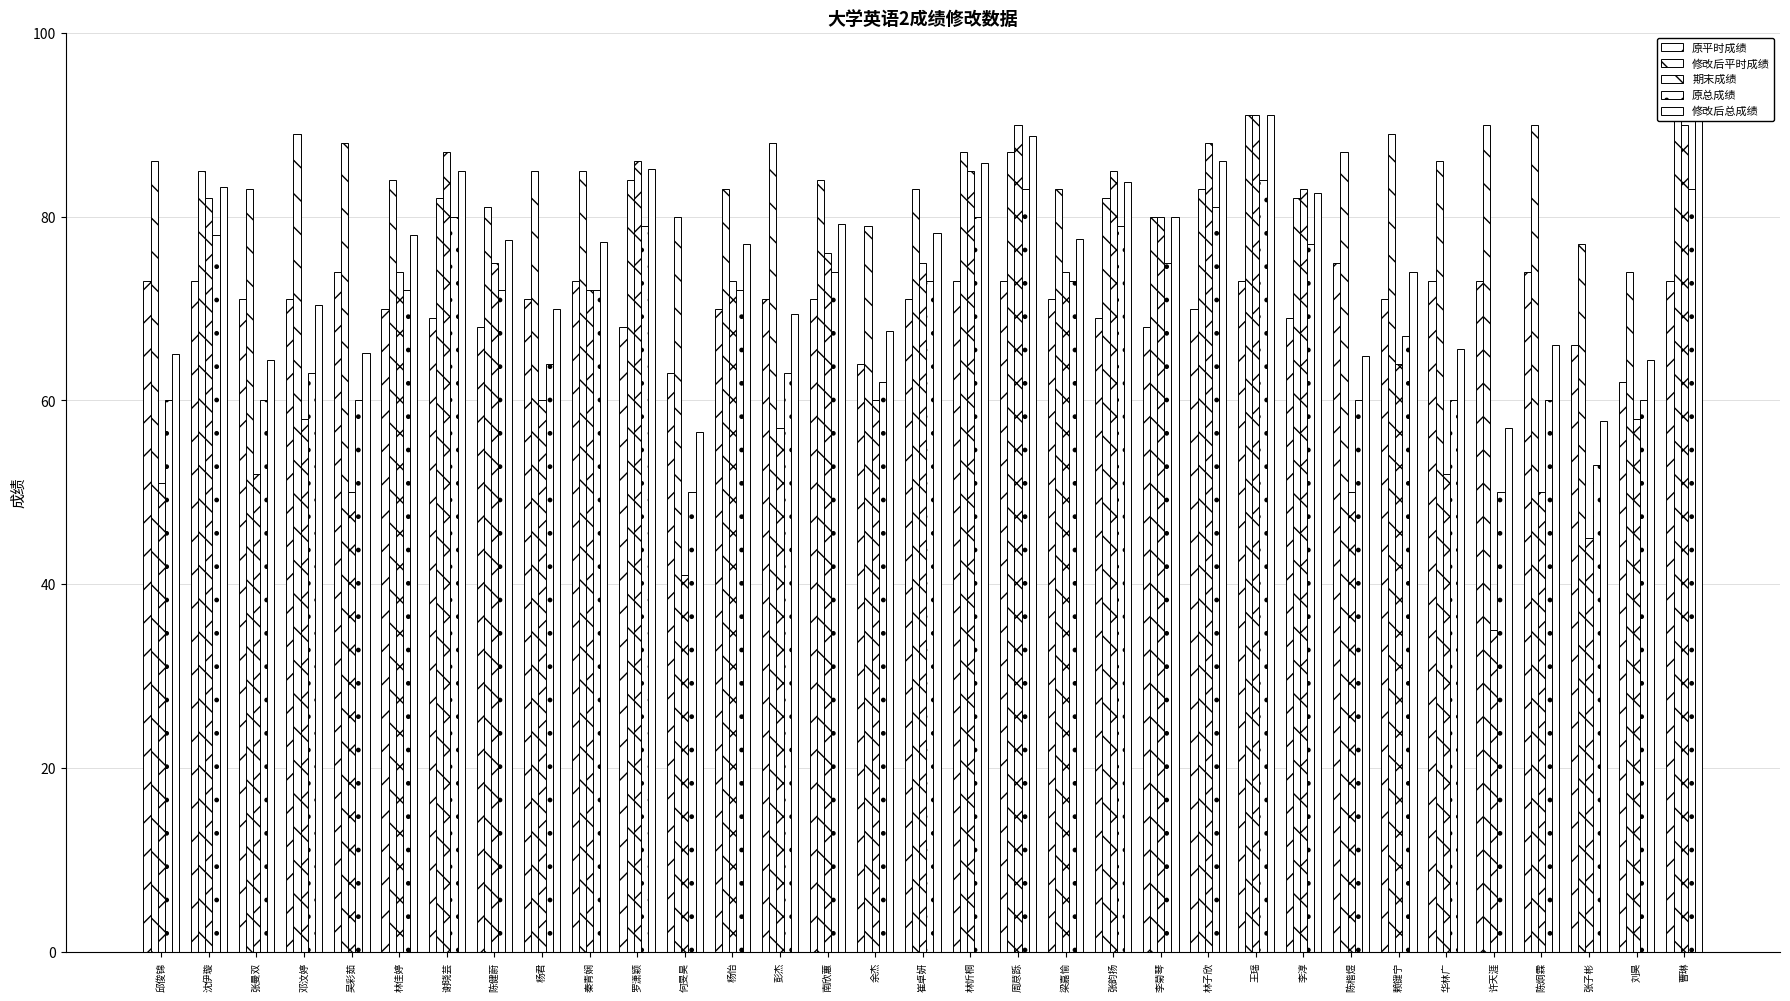

What position from the right is 许天涯?

5